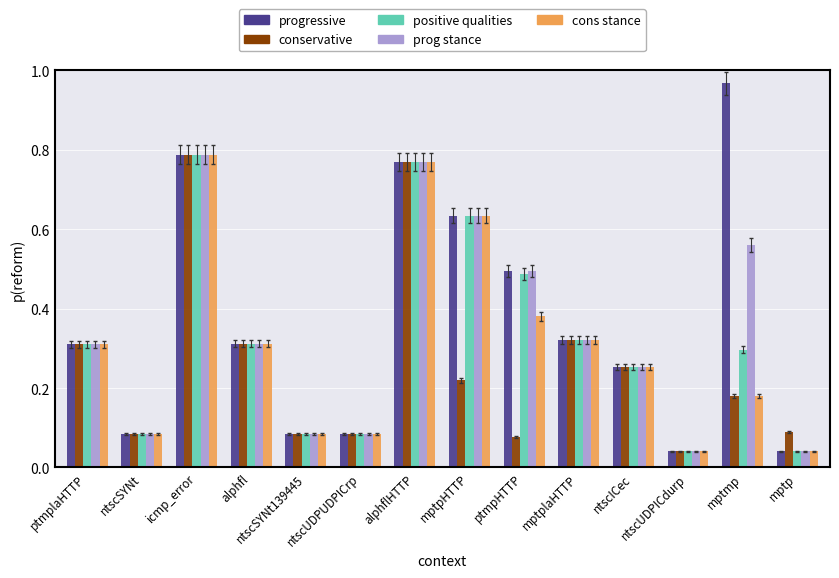

The value of cons stance at mptp is 0.1. True or false?

False